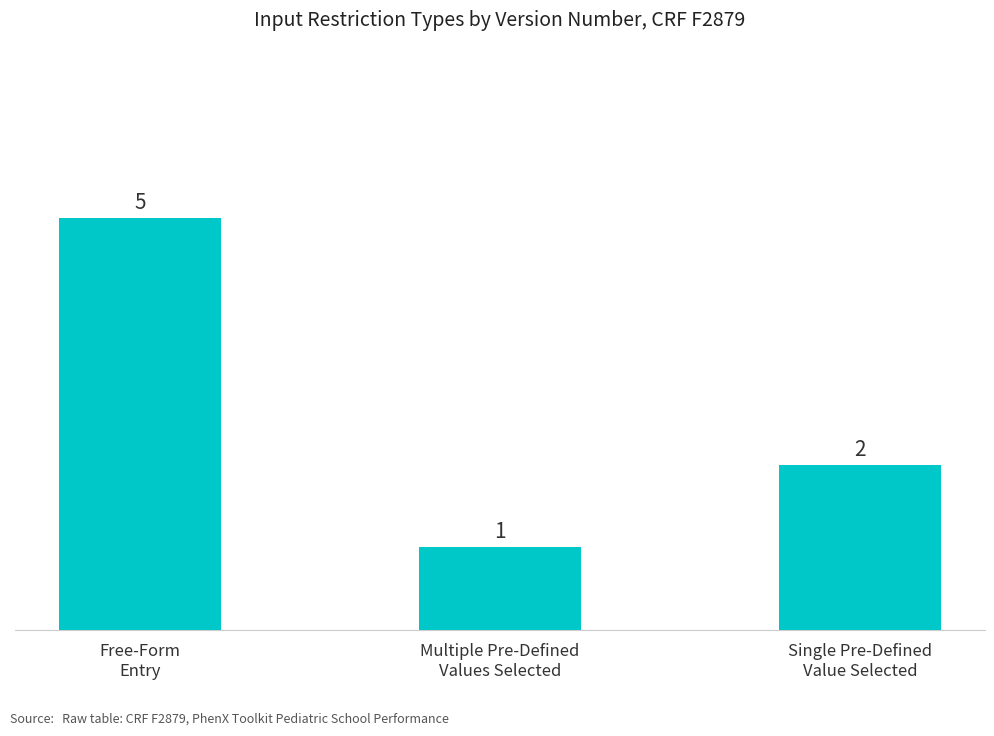

What is the maximum value shown in the chart?

5